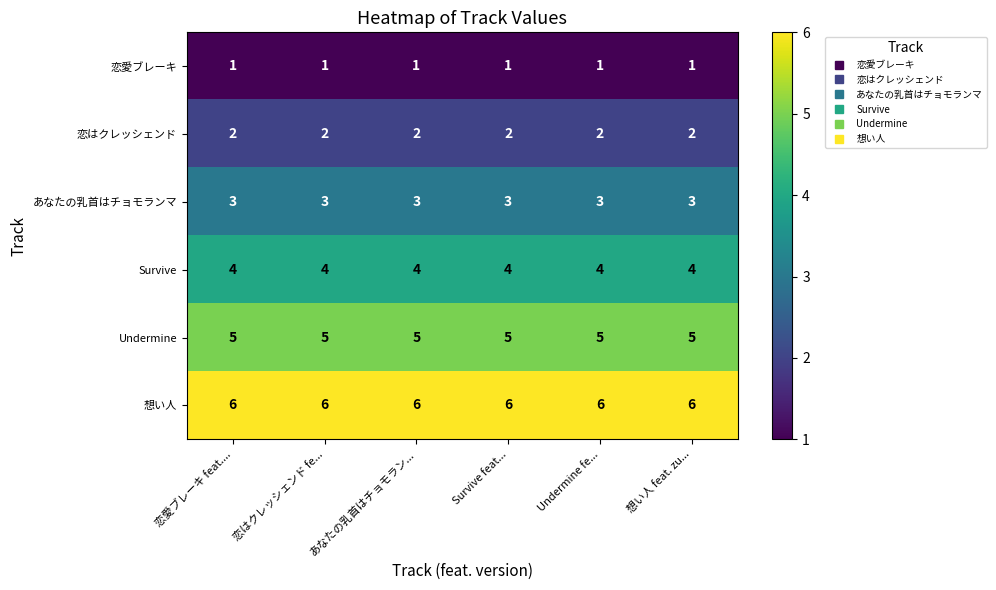

The 想い人 series shows 6 at 恋はクレッシェンド fe.... True or false?

True